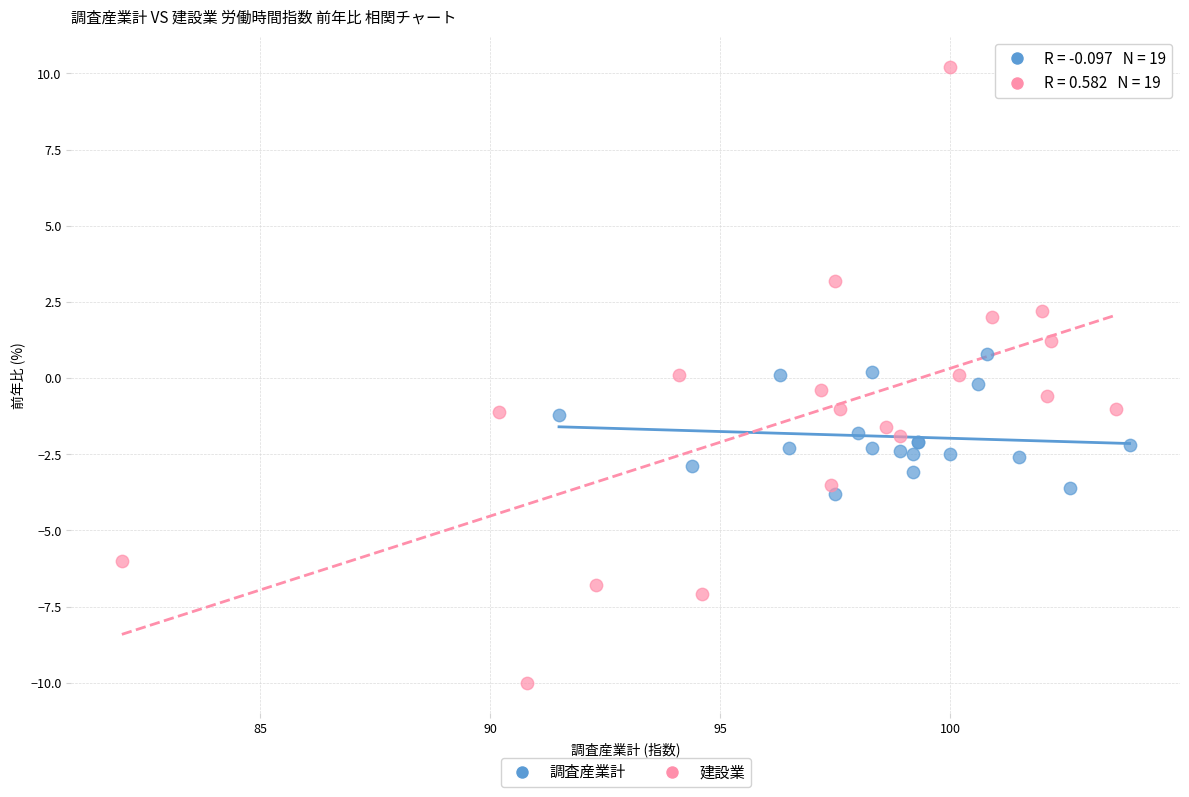

Which series has the widest spread of Y values?

建設業